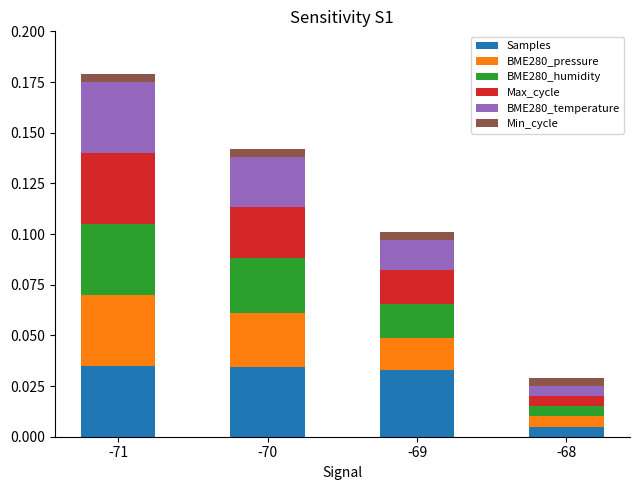

At which category is the sum across all series the highest?

-71